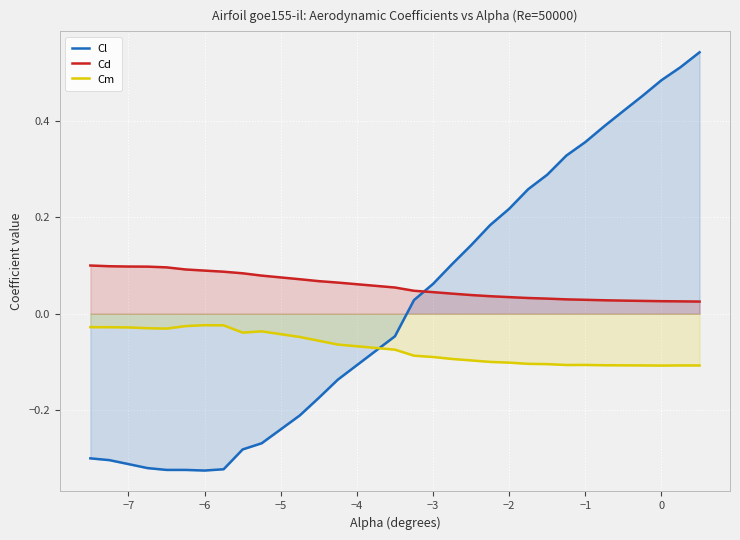

Which series has the largest range (max minus min)?

Cl